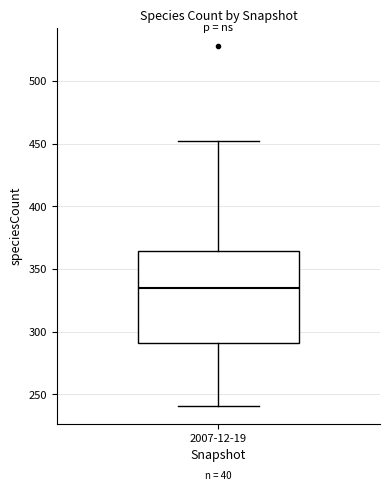

Read this box plot against the y-axis: the position of the median line, the range covered by the box, and the ends of both whiskers. The values are not printed on the chart, so give them approximately, as read against the axis.

median 335, box 290 to 365, whiskers 240 to 450